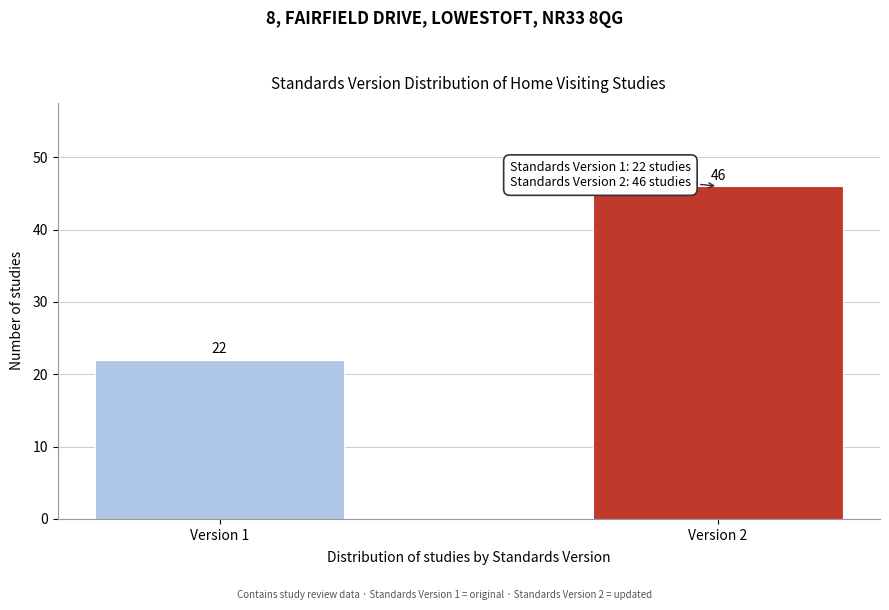

Reading left to right, list all the values displayed in this chart.

22	46